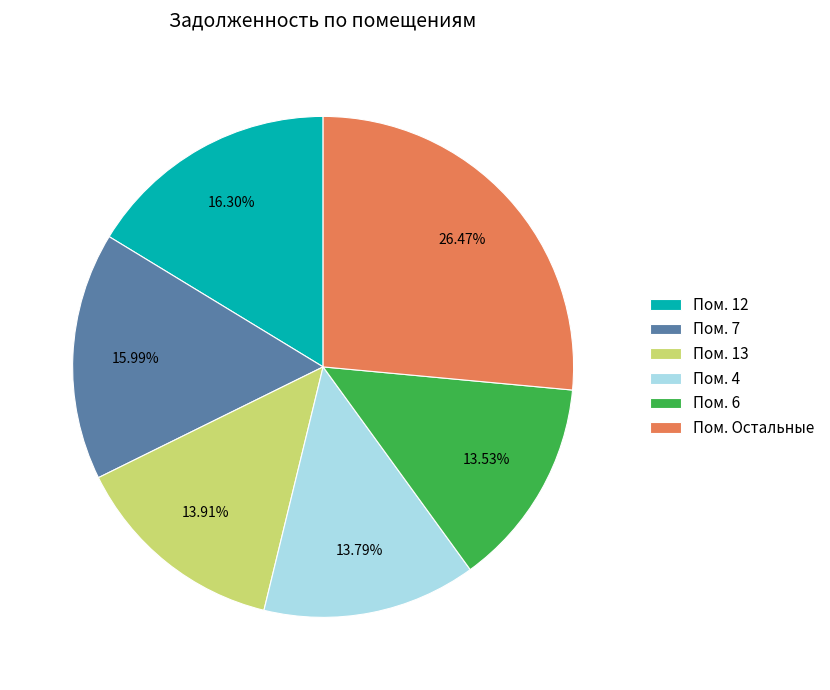

Is there any slice that represents more than half of the pie?

No